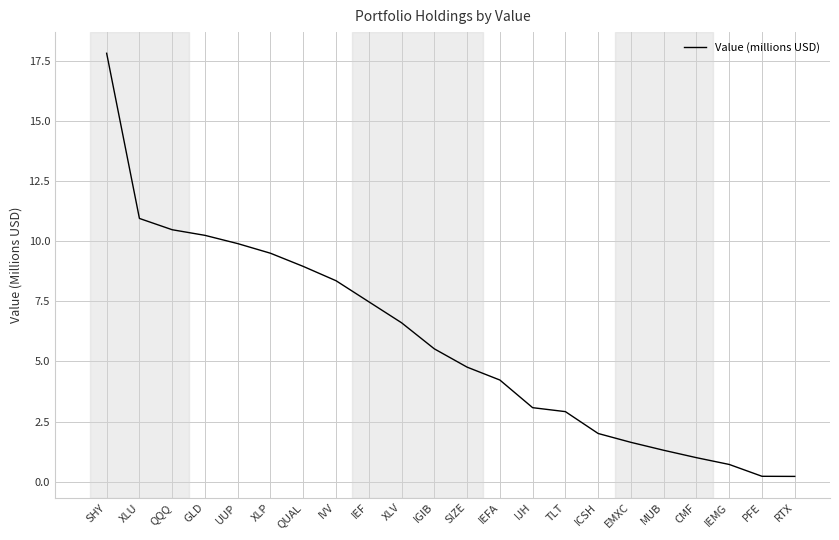

Is it true that the value at EMXC is 2.5?

False